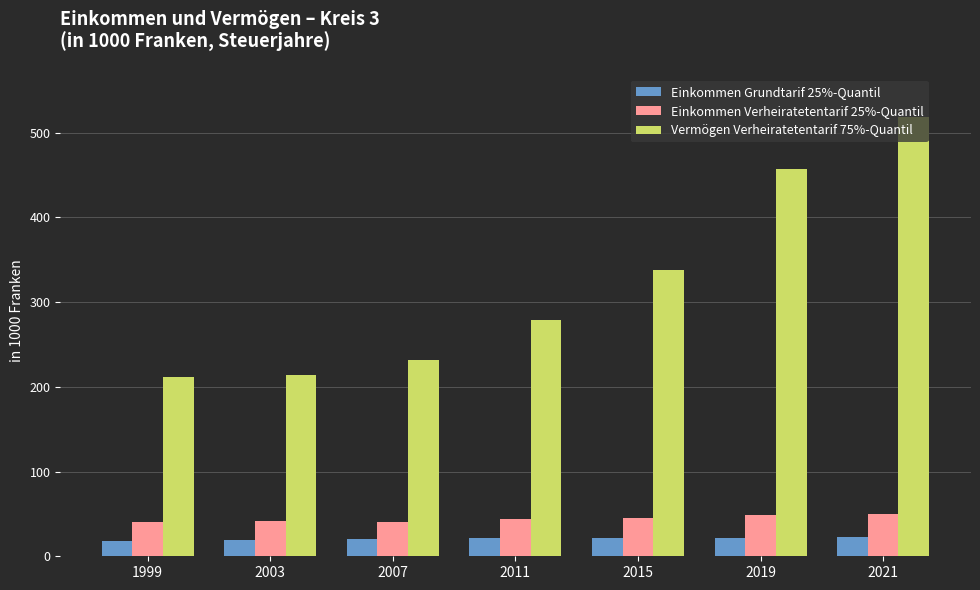

How many data points in Einkommen Grundtarif 25%-Quantil are less than 21?

3